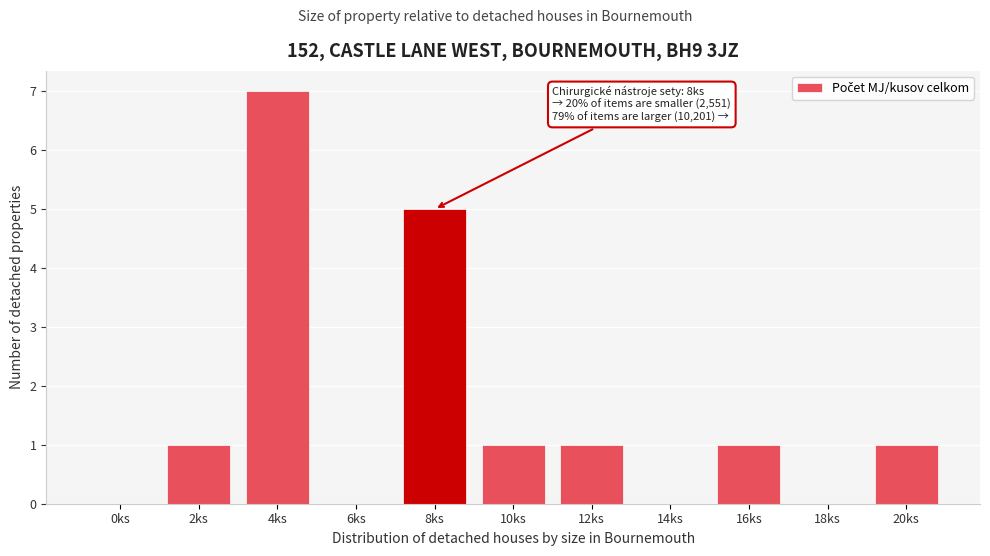

Reading right to left, transcribe all the data shown in this chart.

20ks=1	18ks=0	16ks=1	14ks=0	12ks=1	10ks=1	8ks=5	6ks=0	4ks=7	2ks=1	0ks=0